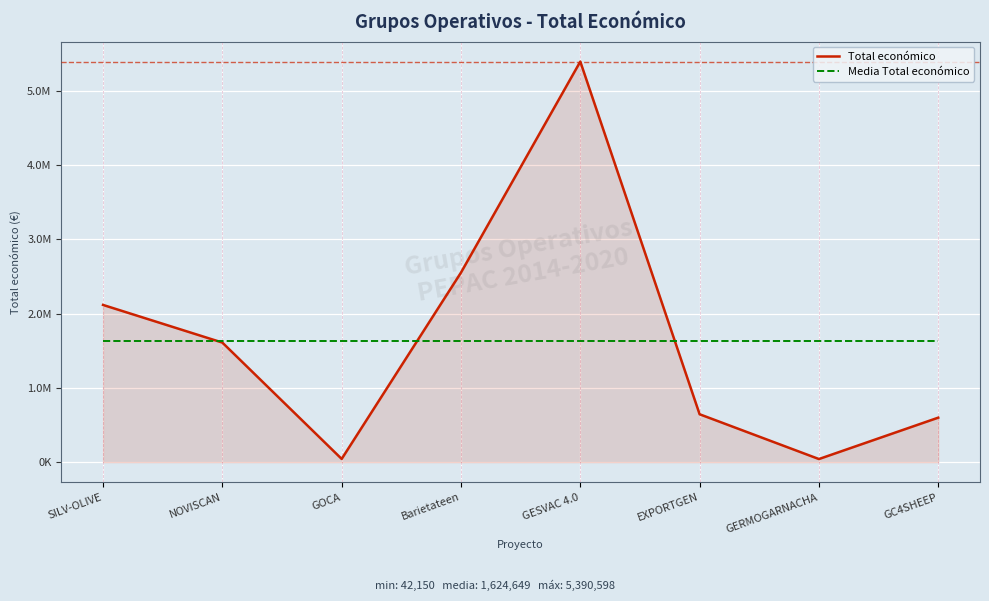

What is the label of the 4th point from the right?

GESVAC 4.0